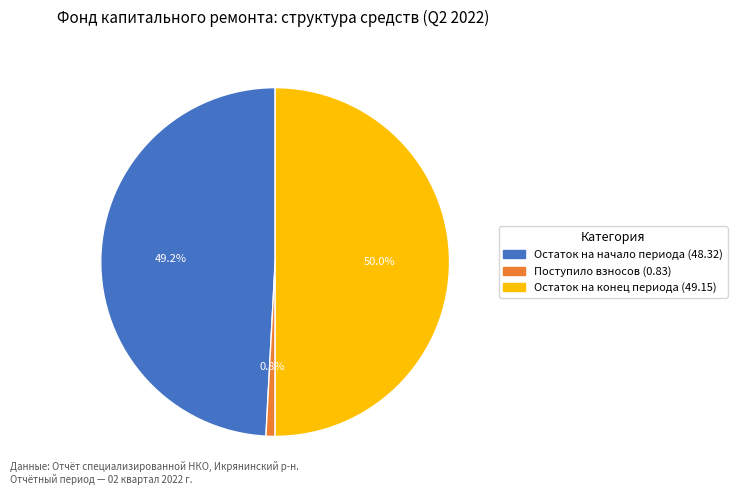

How many segments does this pie chart have?

3